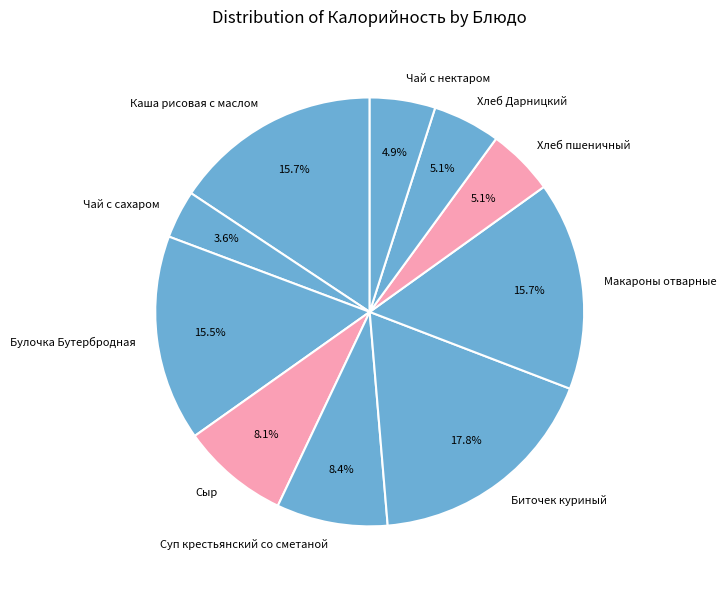

How many slices are in this pie chart?

10